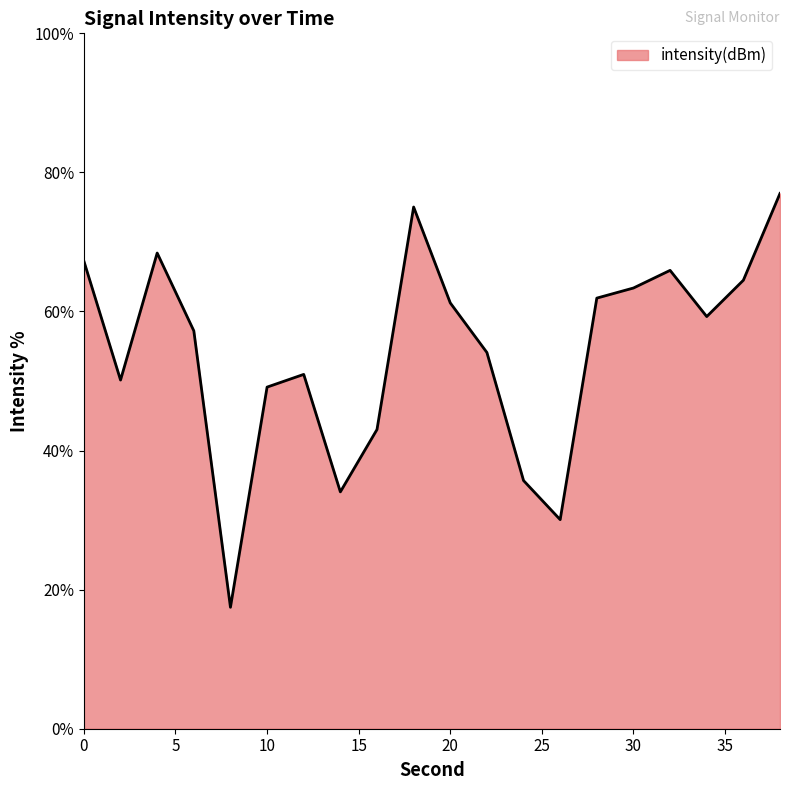

What is the difference between the maximum and minimum values?

59.5